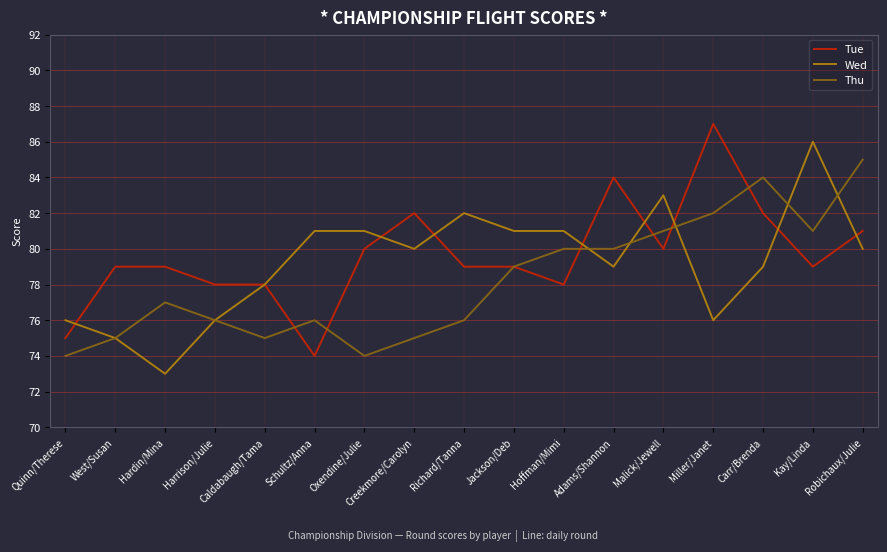

What position from the right is Adams/Shannon?

6